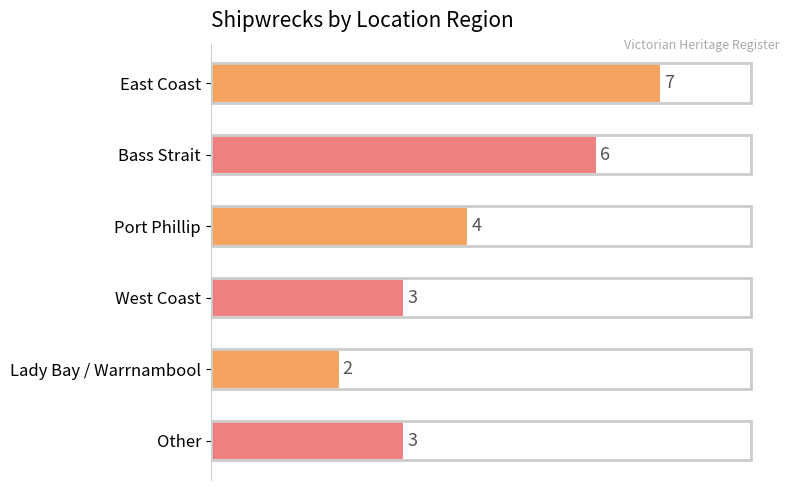

At which label is the value closest to 4?

Port Phillip